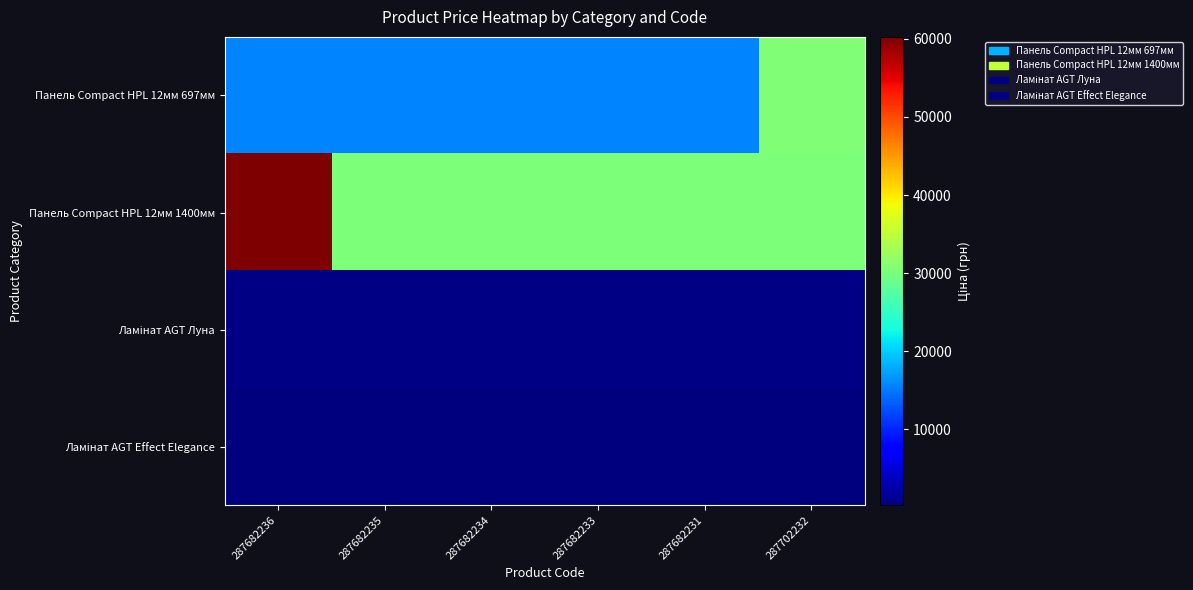

Between 287682236 and 287682235, which series saw the biggest shift?

Панель Compact HPL 12мм 1400мм